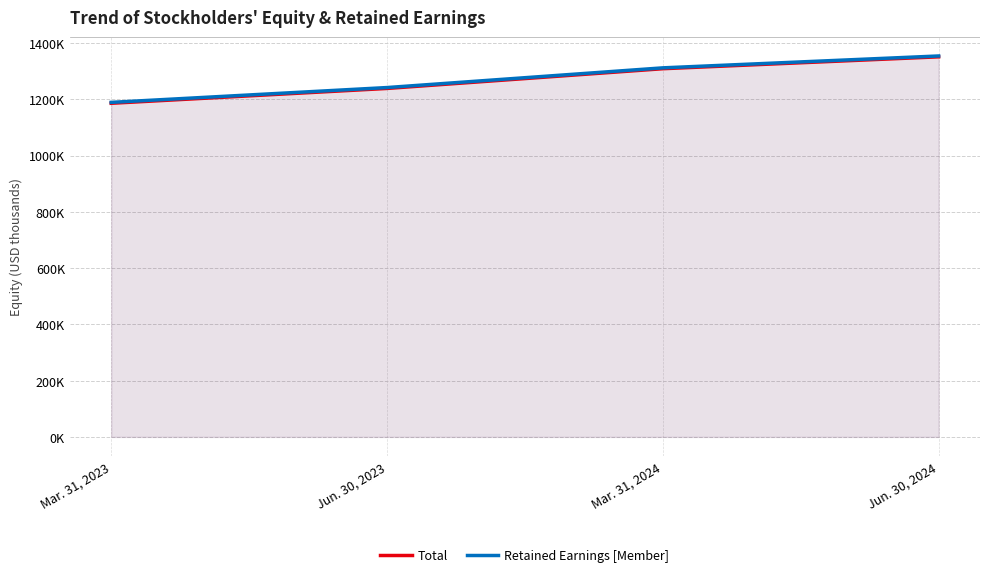

Does the chart display data point markers on the line(s)?

No